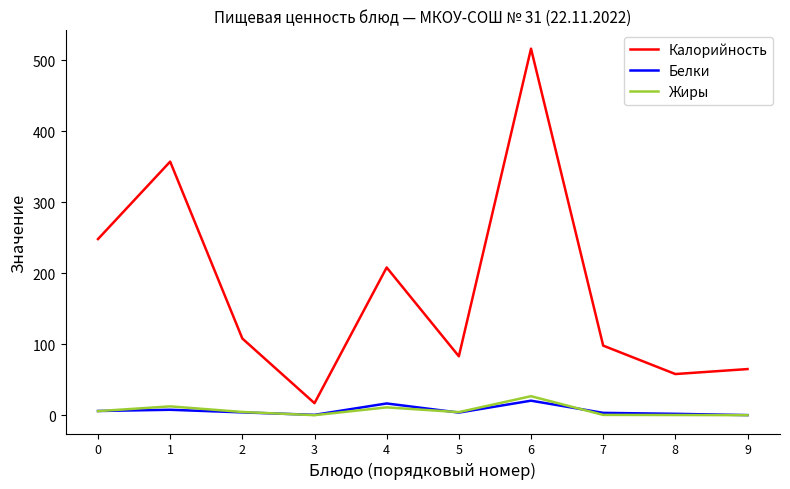

Read the Жиры value at 6.

26.8